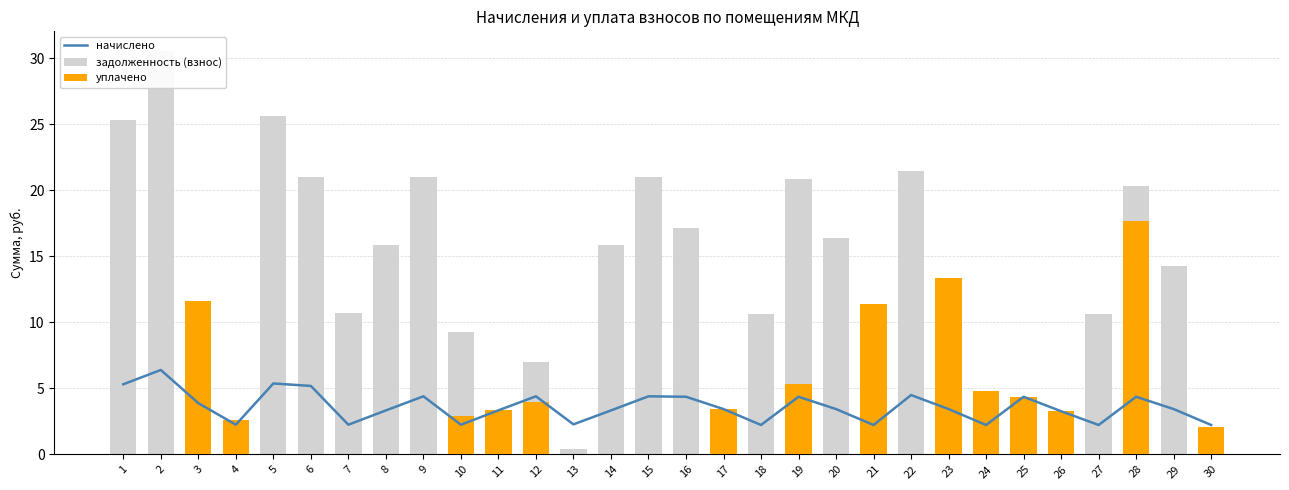

How many groups of bars are there?

30